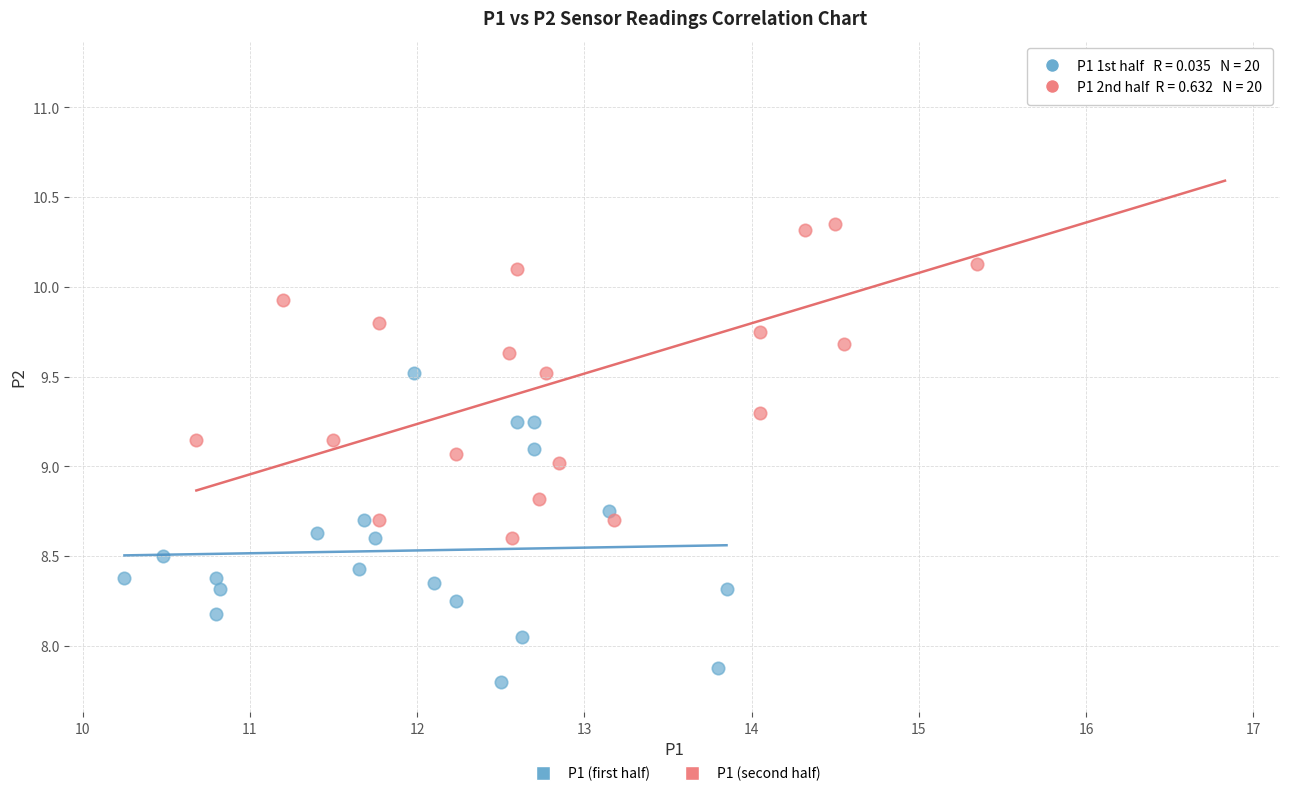

Which series reaches the minimum Y coordinate?

P1 (first half)